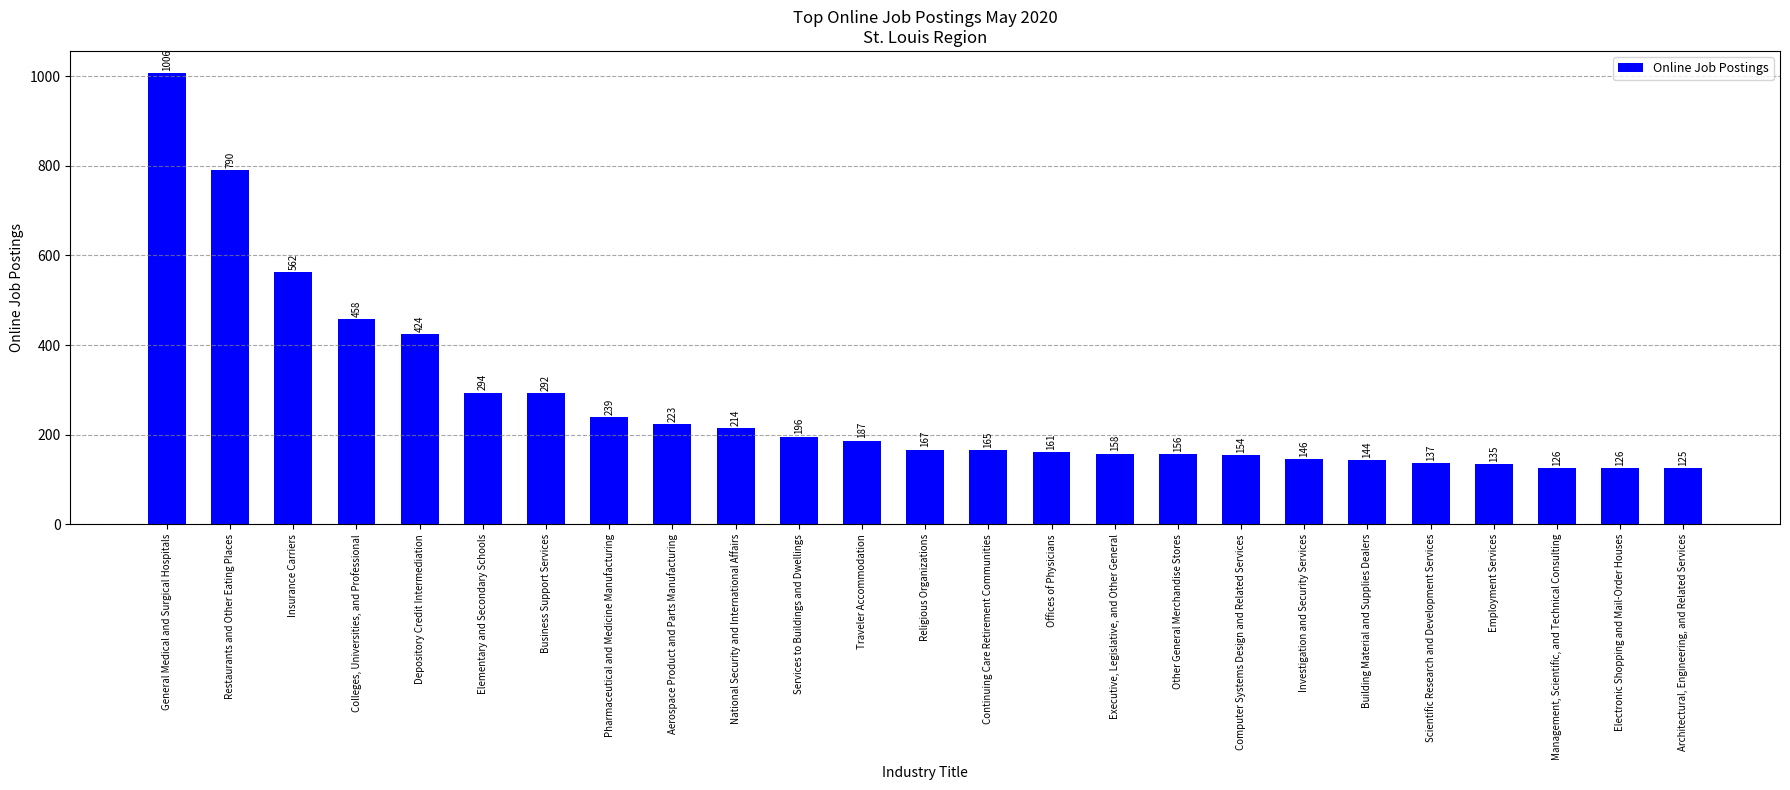

What is the value of the 17th bar from the left?

156